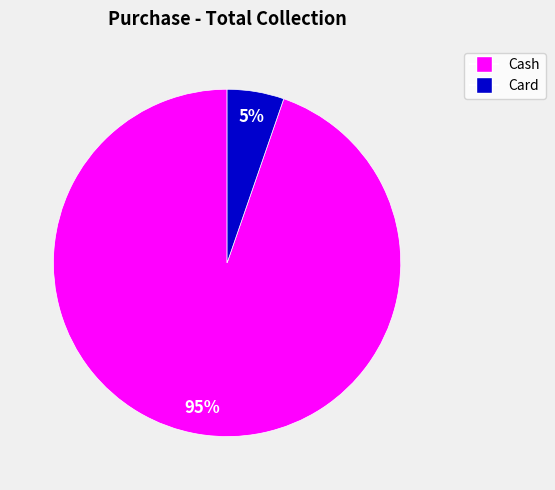

To the nearest percent, what is the combined percentage of Card and Cash?

100%